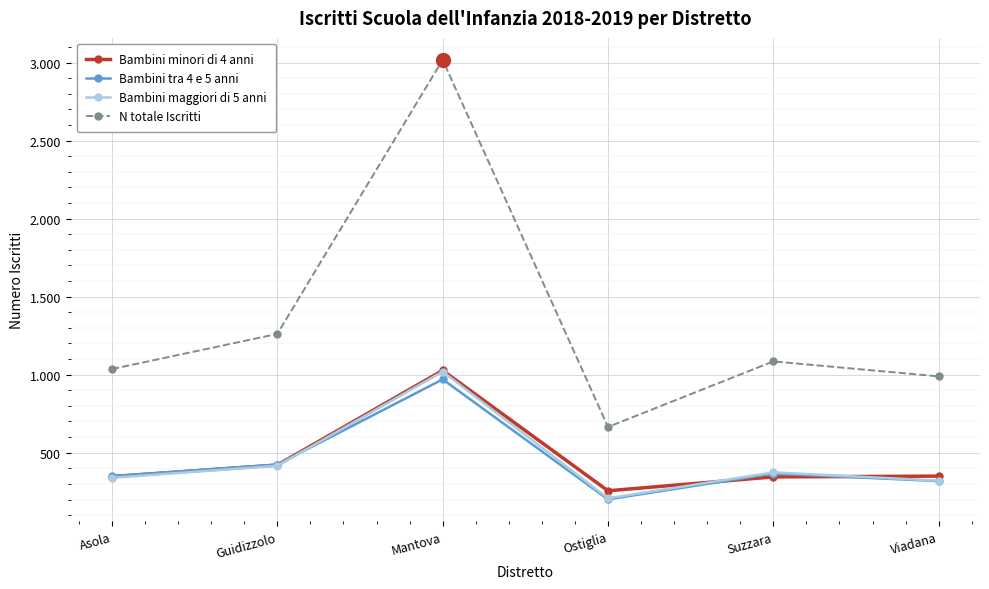

How many interior local peaks does the Bambini minori di 4 anni series have?

1